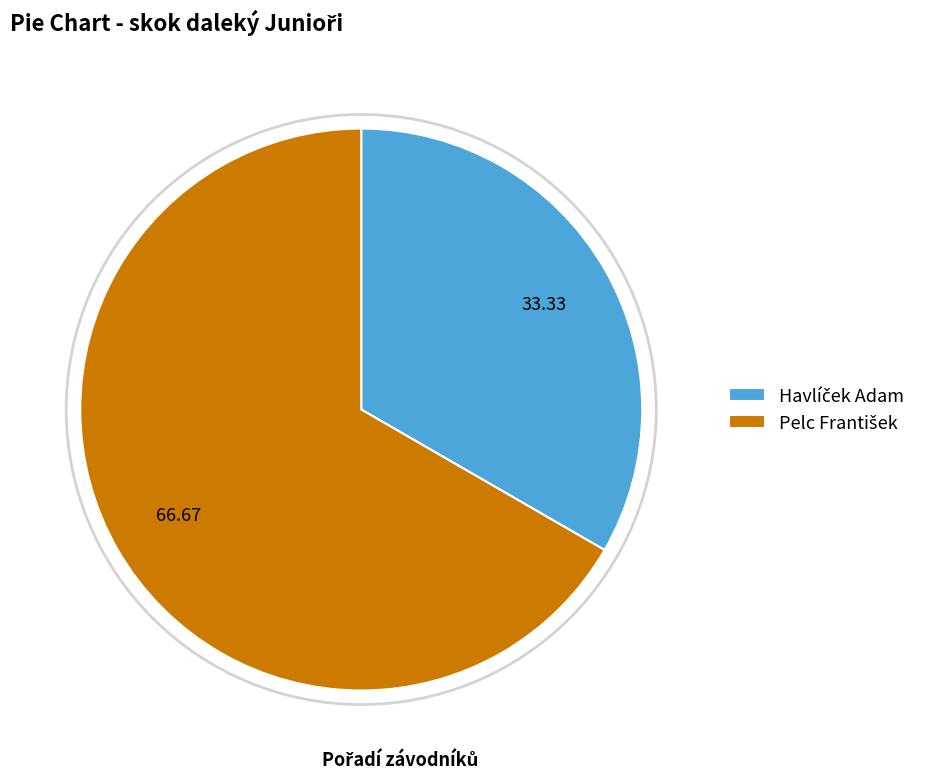

Does any single category account for the majority?

Yes